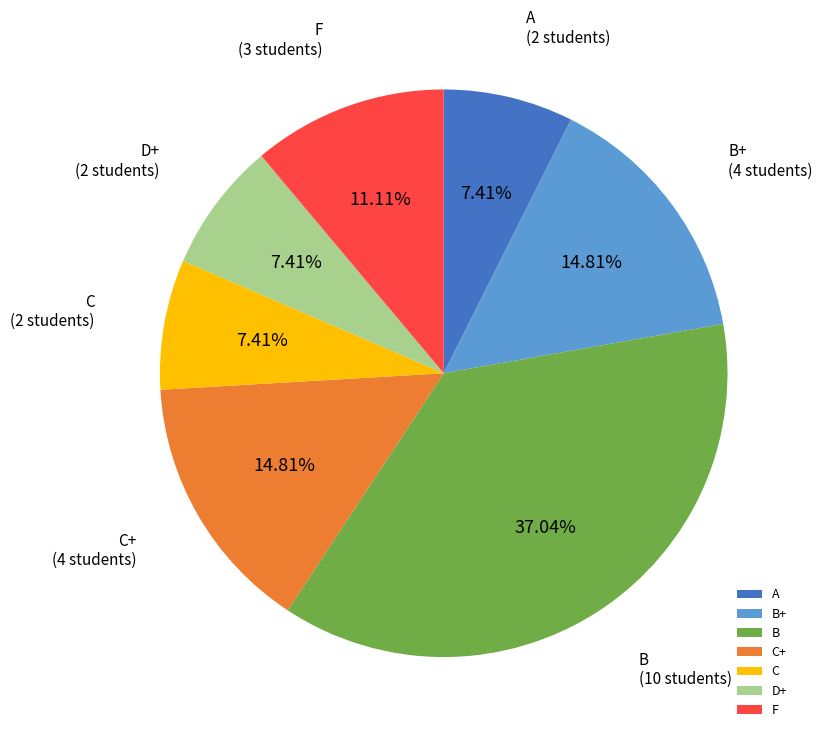

Is the sum of A and C+ greater than half?

No